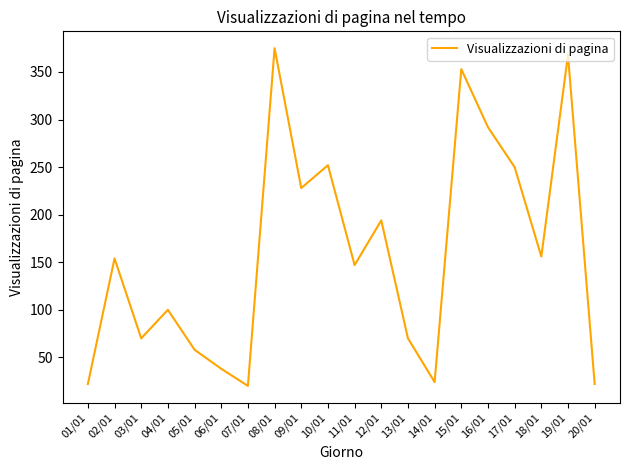

What is the maximum value shown in the chart?

375